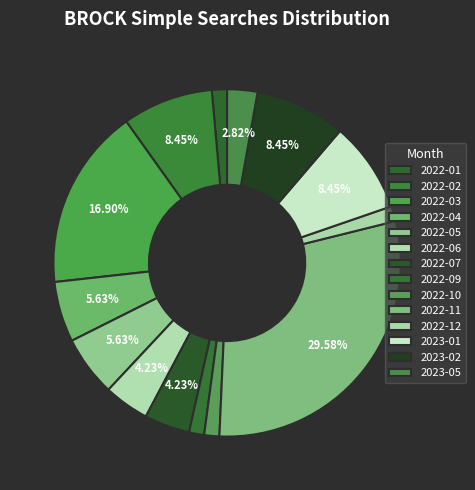

How many slices are in this pie chart?

14